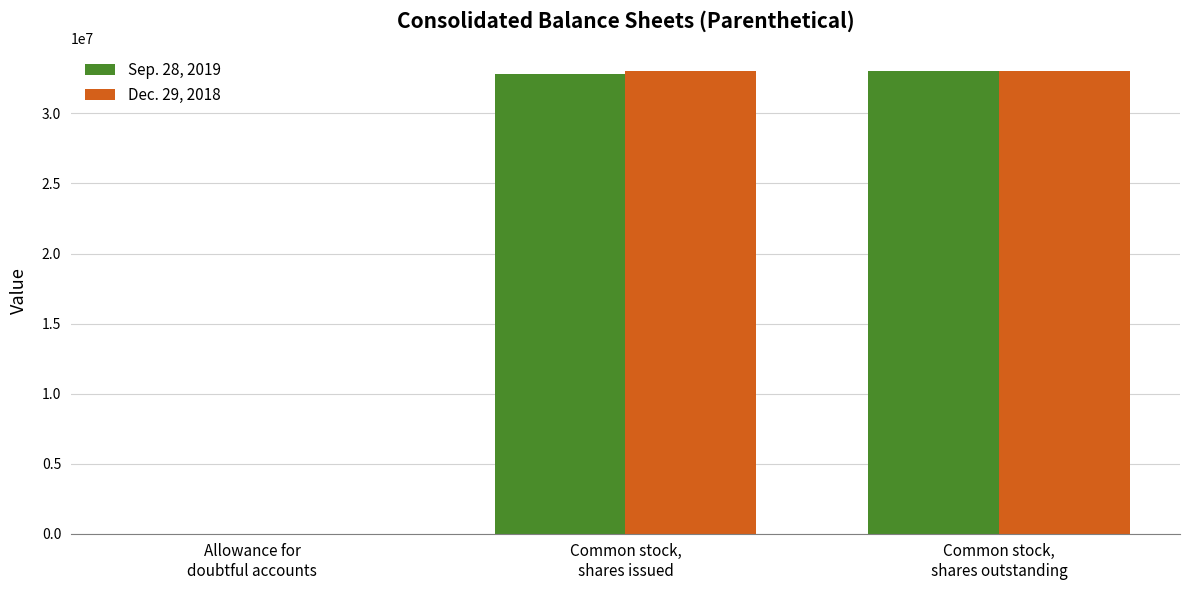

How many Dec. 29, 2018 values are between 983 and 33004861?

3